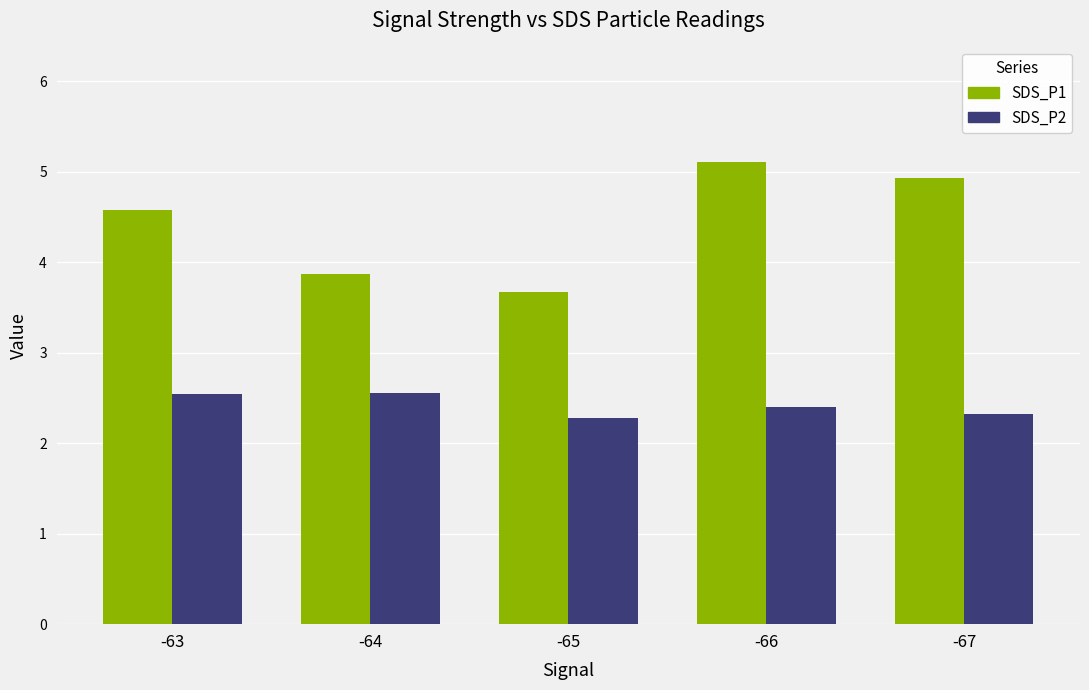

What is the difference between the highest and lowest values at -63?

2.0